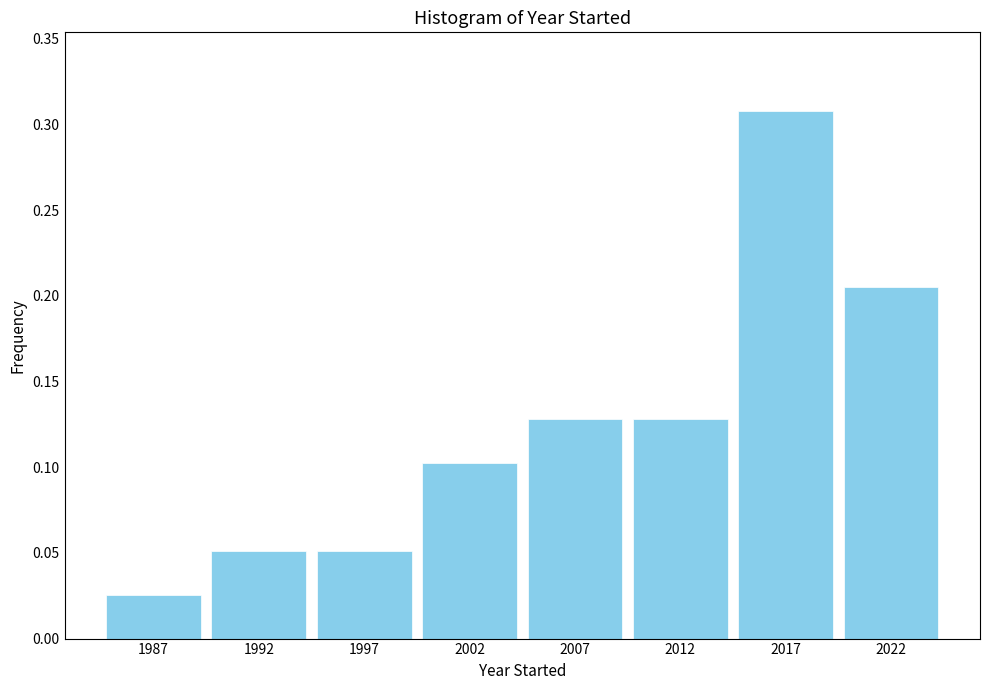

The chart shows a value of 0.1 at 2022. True or false?

False